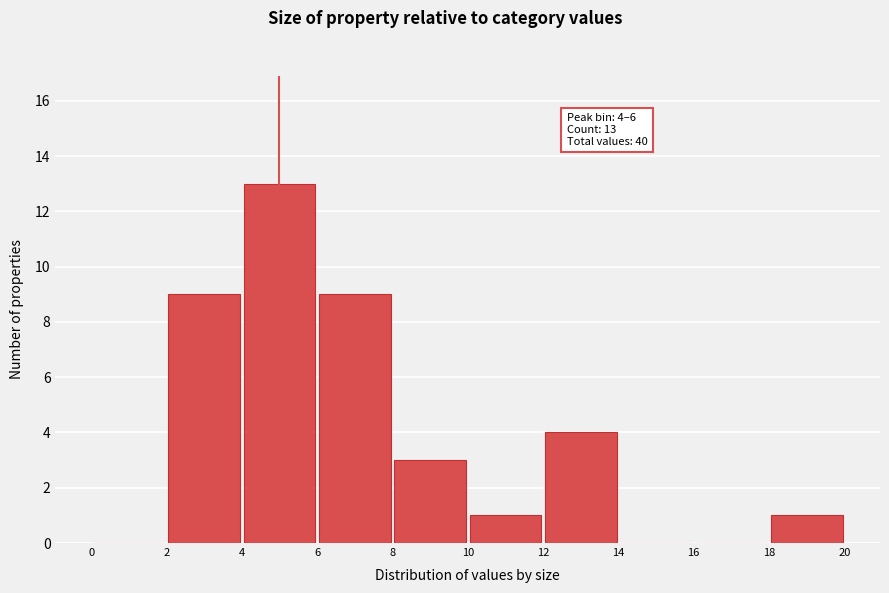

Which range on the x-axis has the tallest bar?

4 to 6